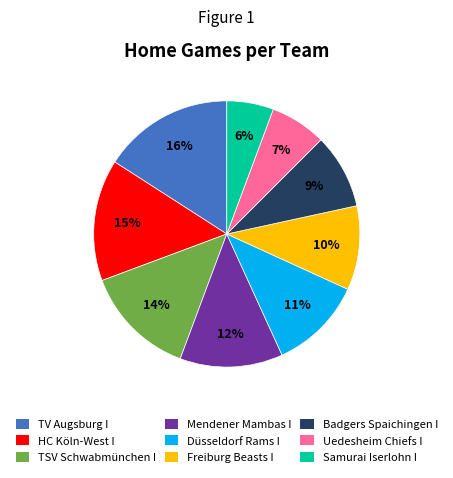

Do HC Köln-West I and Samurai Iserlohn I together represent more than half of the pie?

No